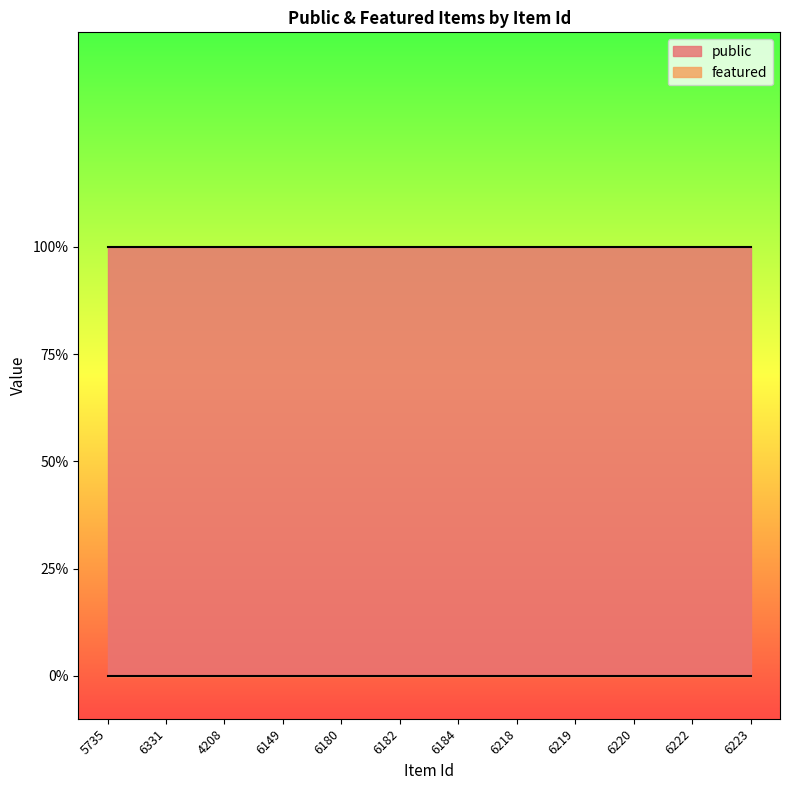

Which series has the largest total across all categories?

public